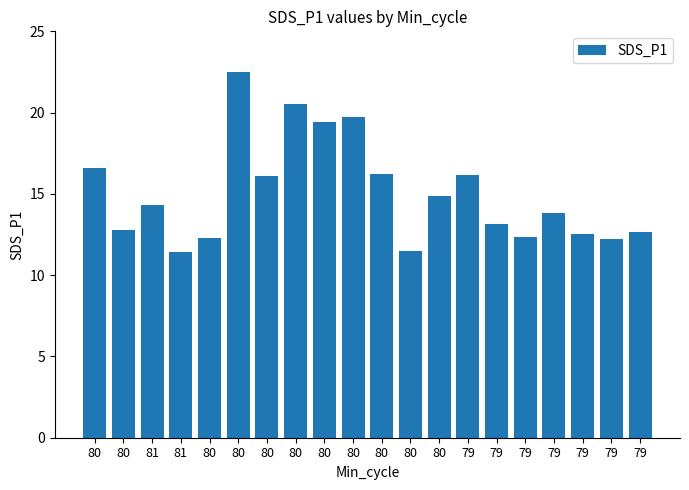

Does the chart contain stacked bars?

No